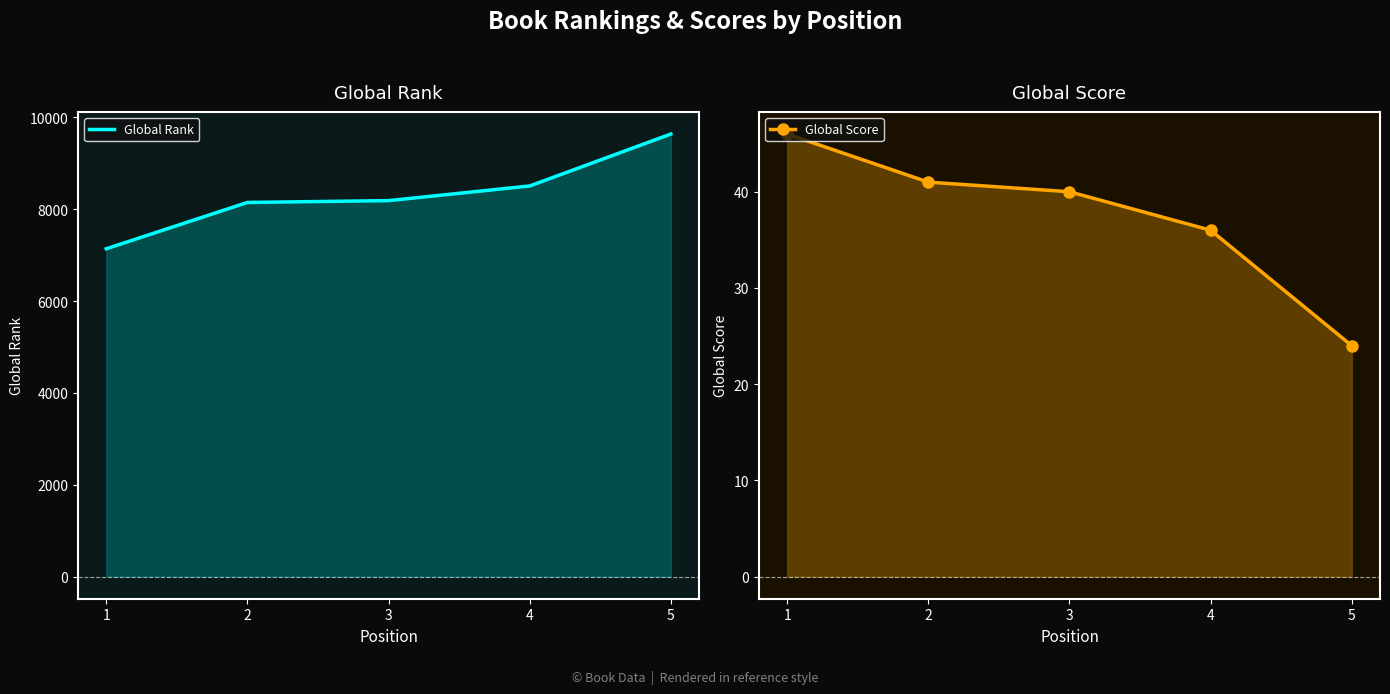

Where does the Global Score series first go above 40?

1